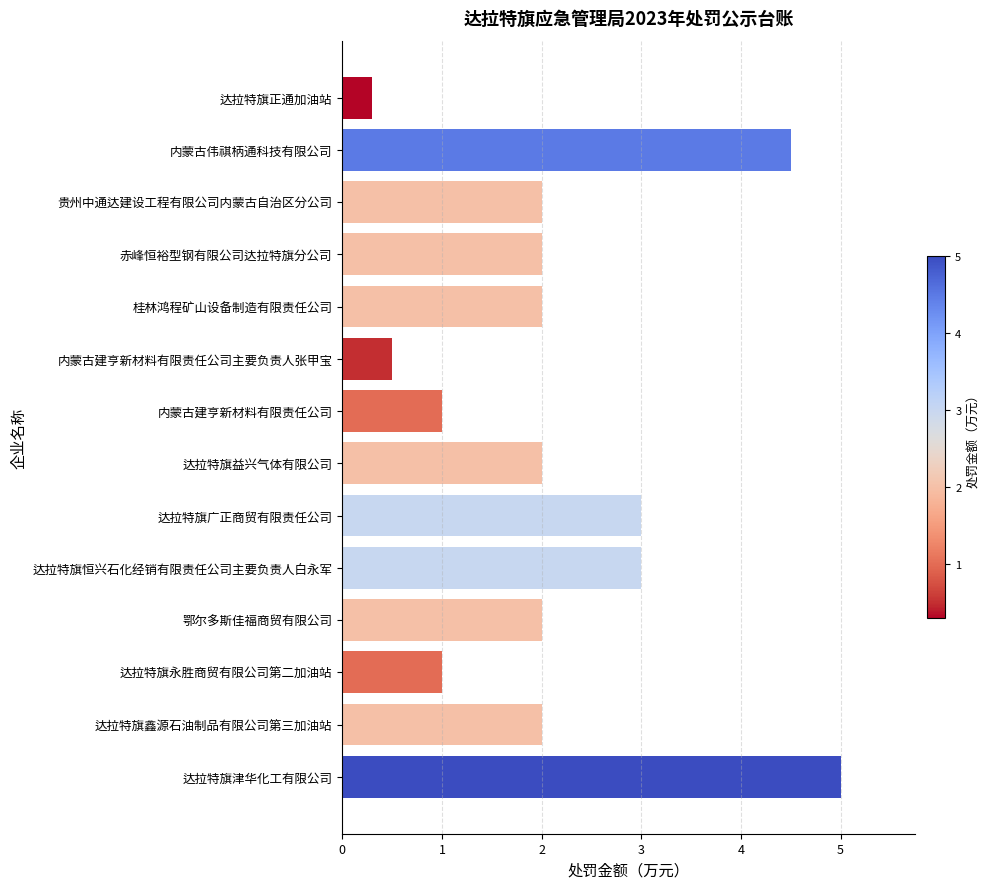

How many categories are shown in the chart?

14